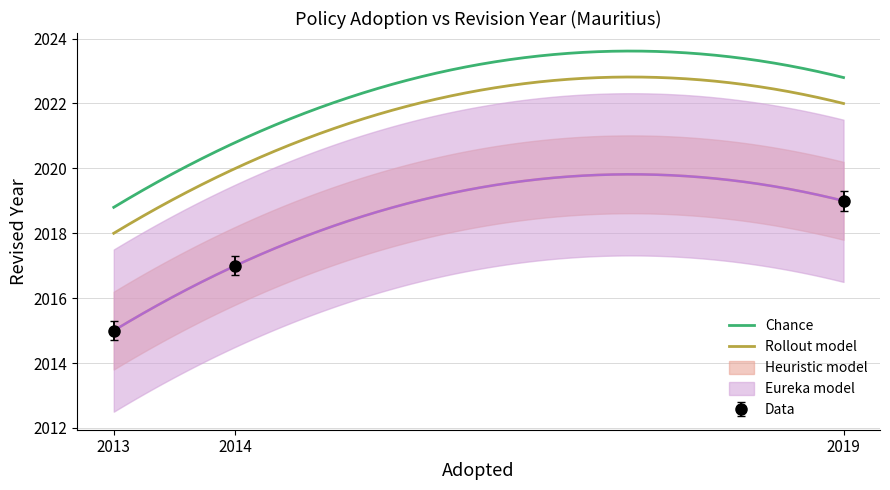

Reading left to right, transcribe all the data shown in this chart.

2015	2017	2019